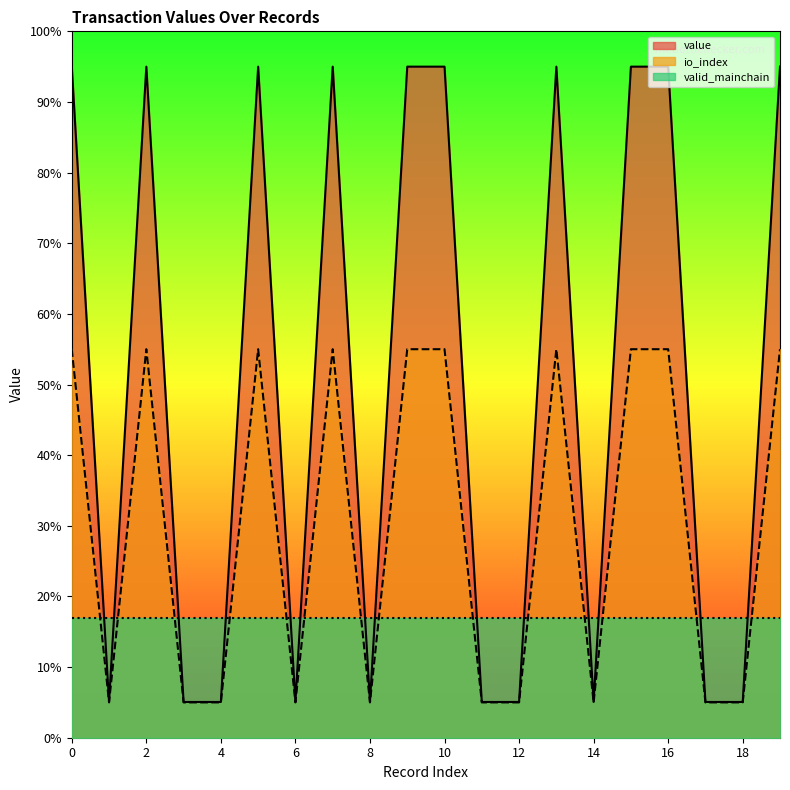

The io_index series shows 1.5 at 1. True or false?

False